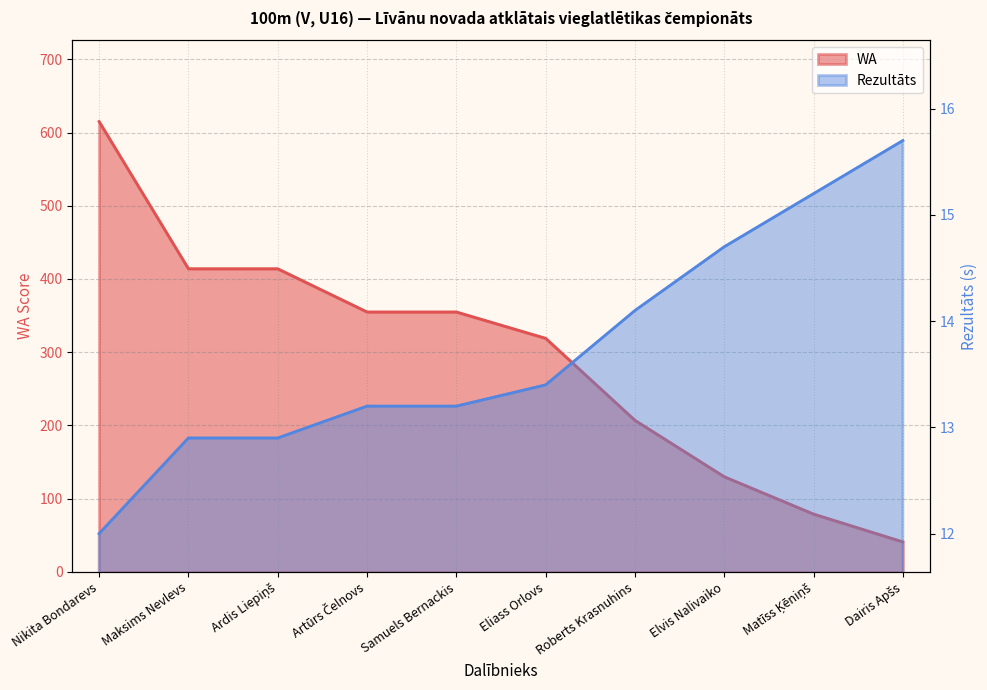

The value of WA at Artūrs Čelnovs is 622.1. True or false?

False